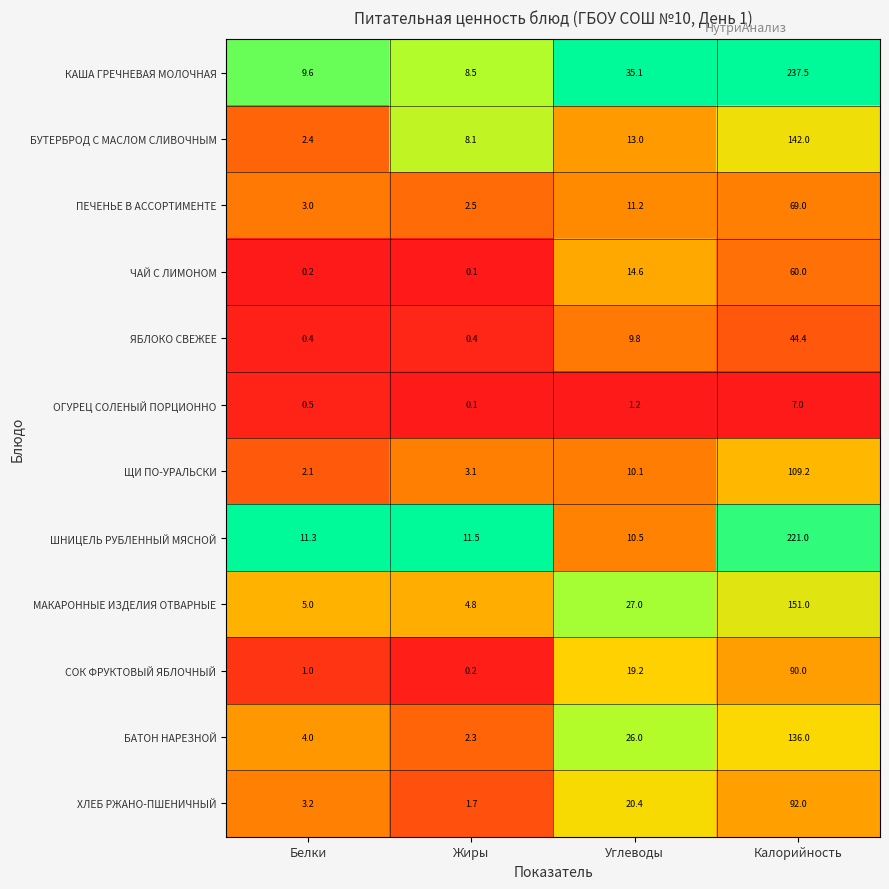

True or false: БУТЕРБРОД С МАСЛОМ СЛИВОЧНЫМ has a value of 2.4 at Белки.

True